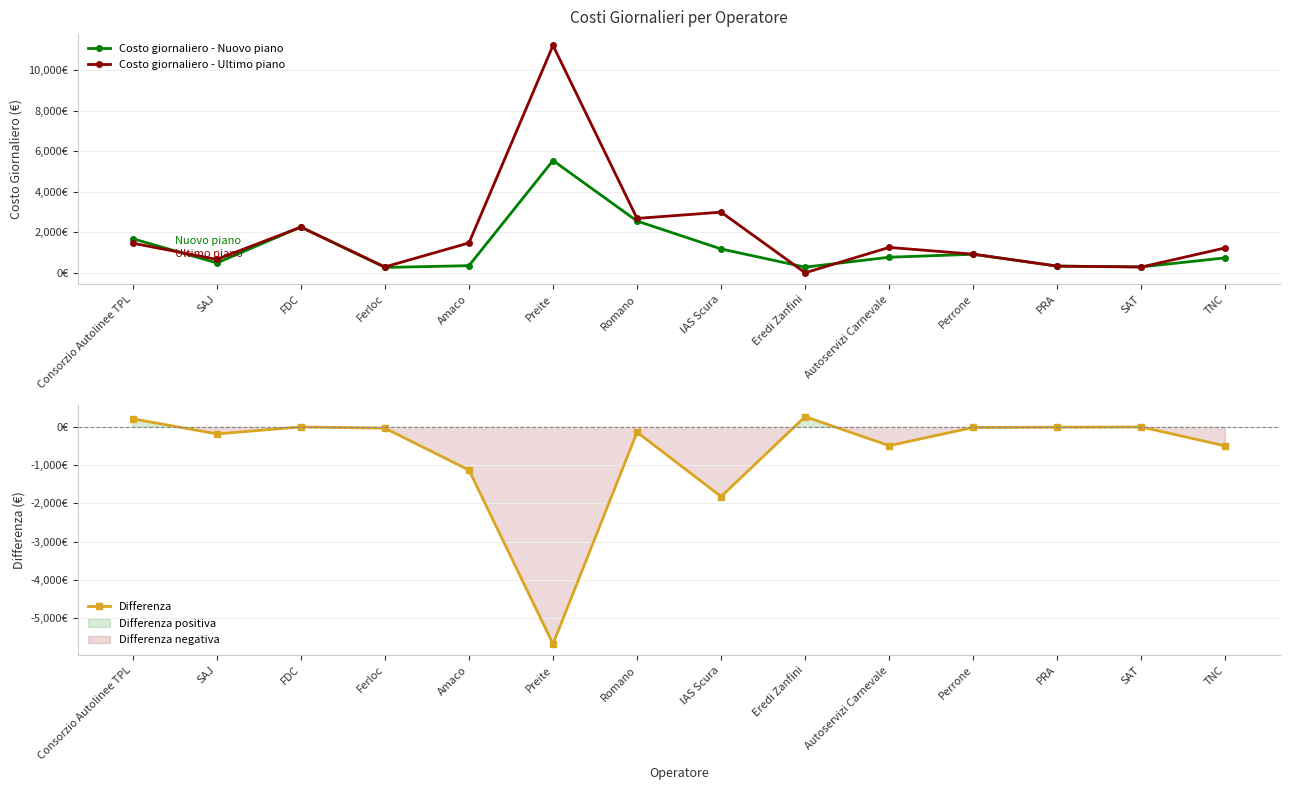

List the series in order of their overall mean, highest first.

Costo giornaliero - Ultimo piano, Costo giornaliero - Nuovo piano, Differenza